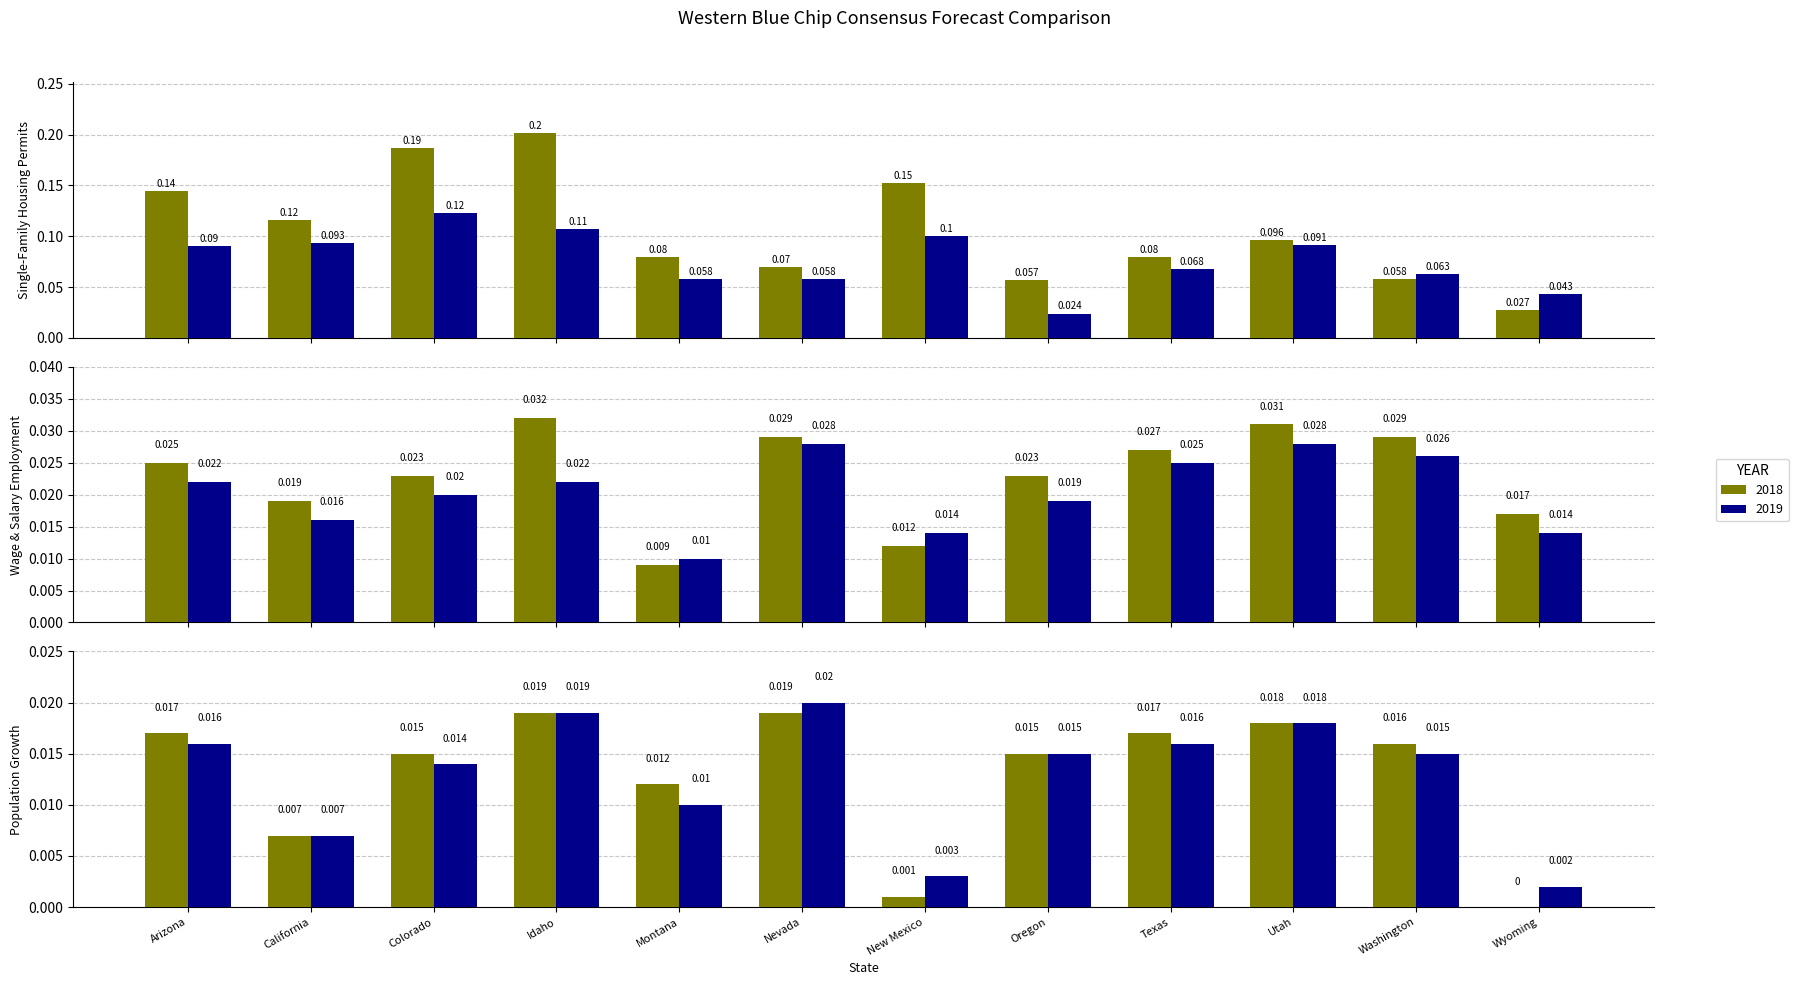

Is the value of Population Growth 2019 at Idaho greater than the value of Single-Family Housing Permits 2018 at Idaho?

No